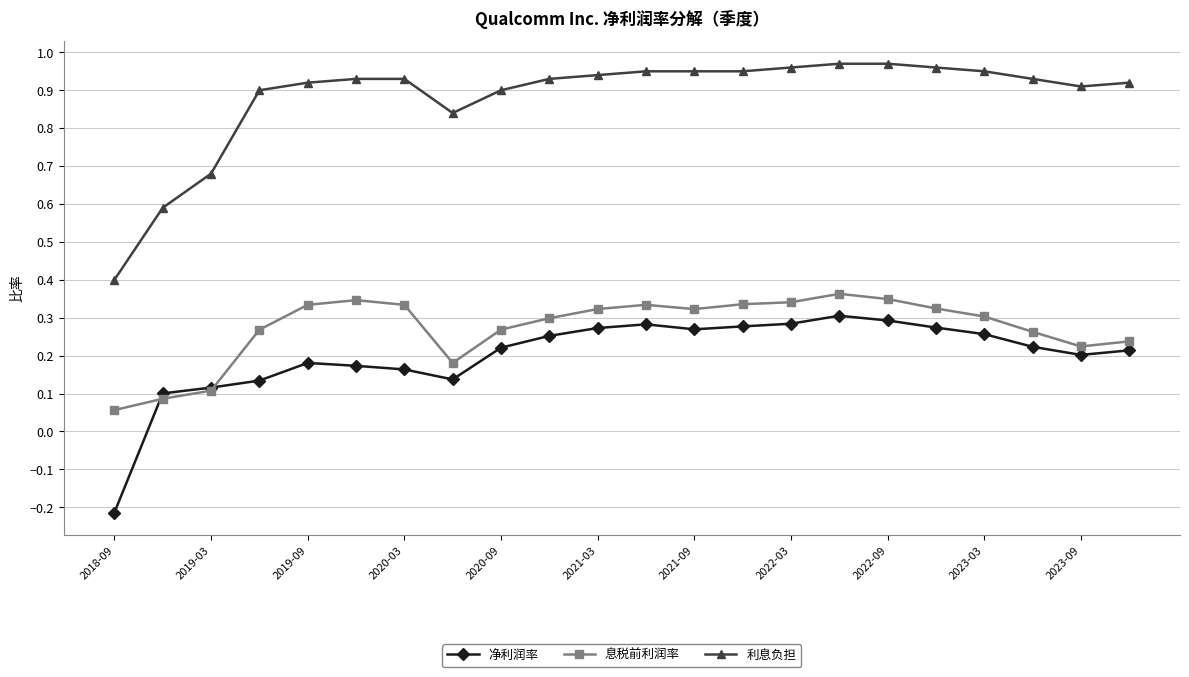

Count the number of data series in this chart.

3